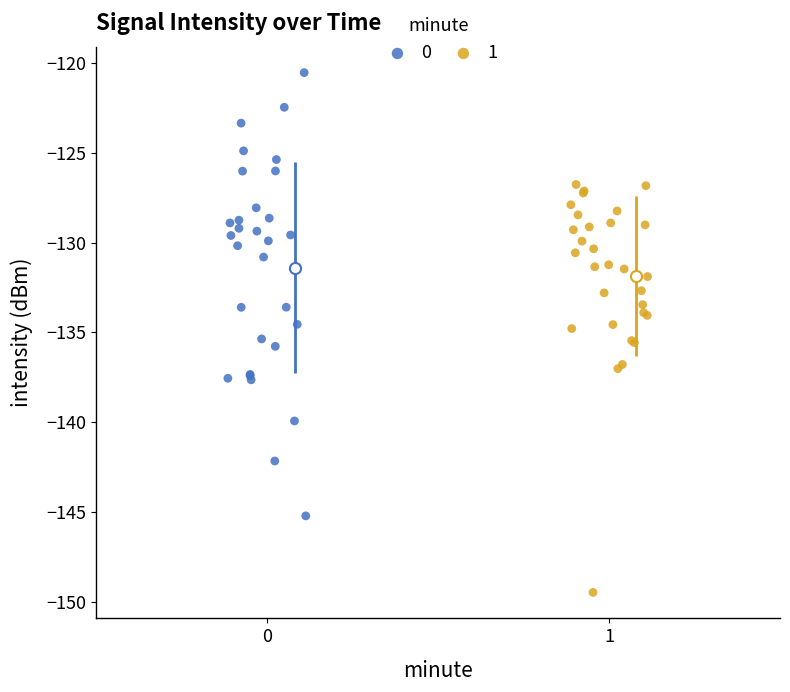

Which series contains the lowest Y value?

1